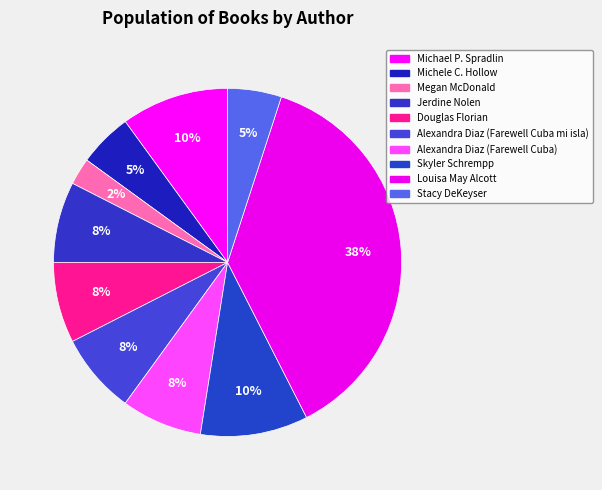

True or false: Alexandra Diaz (Farewell Cuba) accounts for 8% of the total.

True